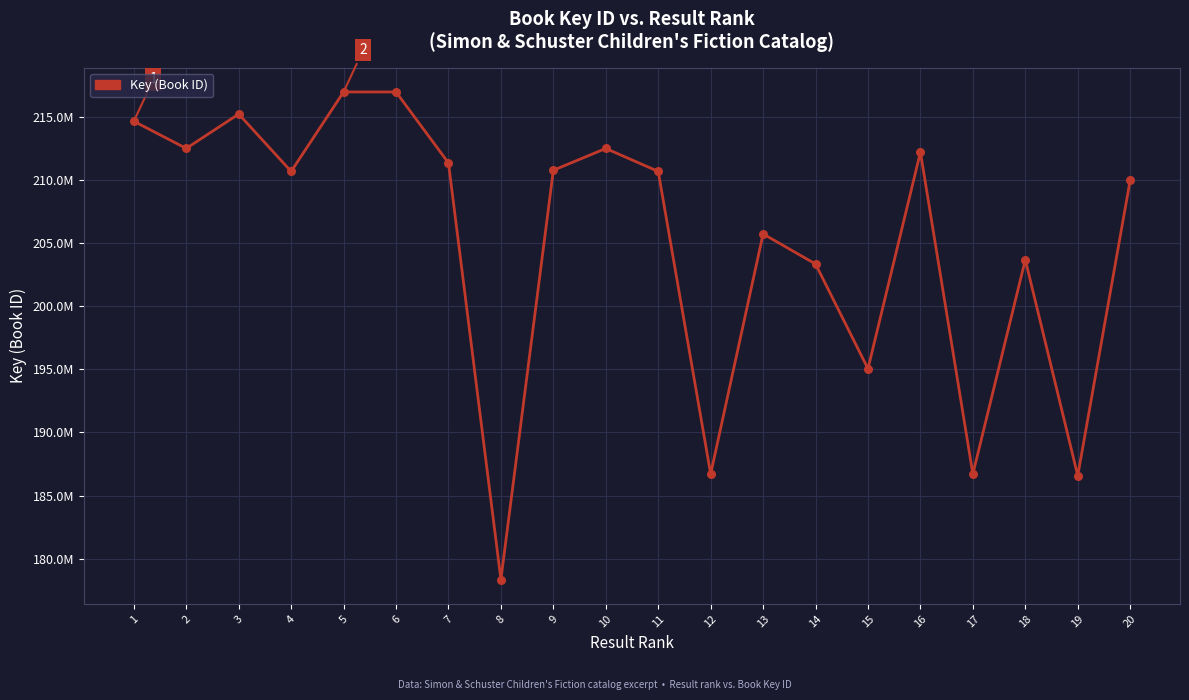

What is the change in value from 5 to 12?

-30241144